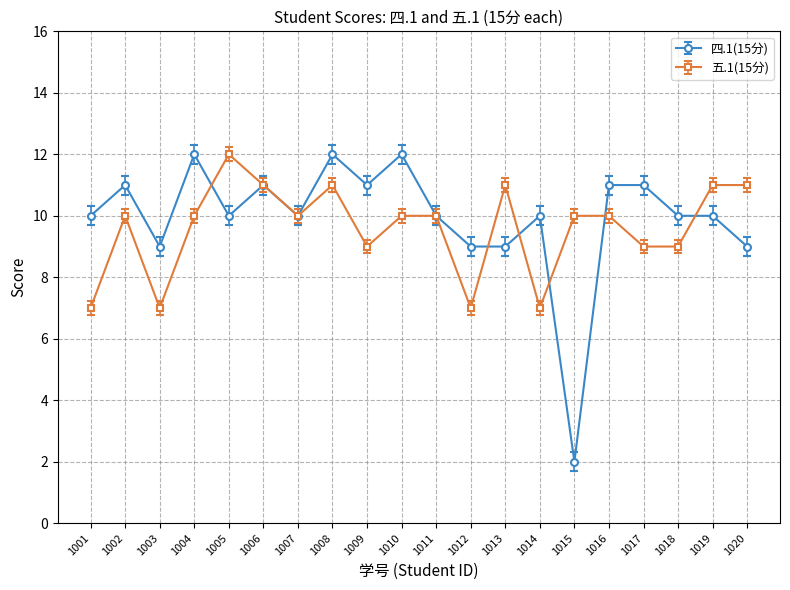

Where do 五.1(15分) and 四.1(15分) first cross each other?

1004 and 1005